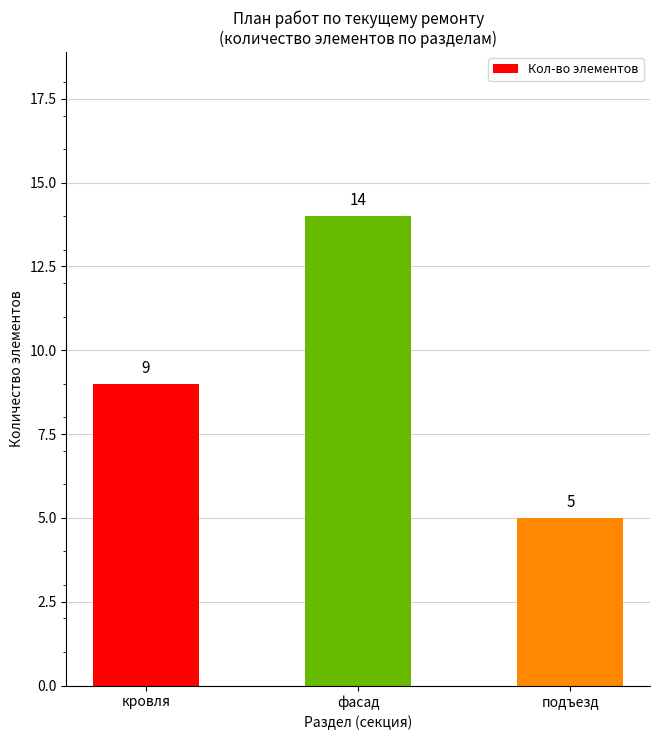

List the labels in order of value, smallest first.

подъезд, кровля, фасад